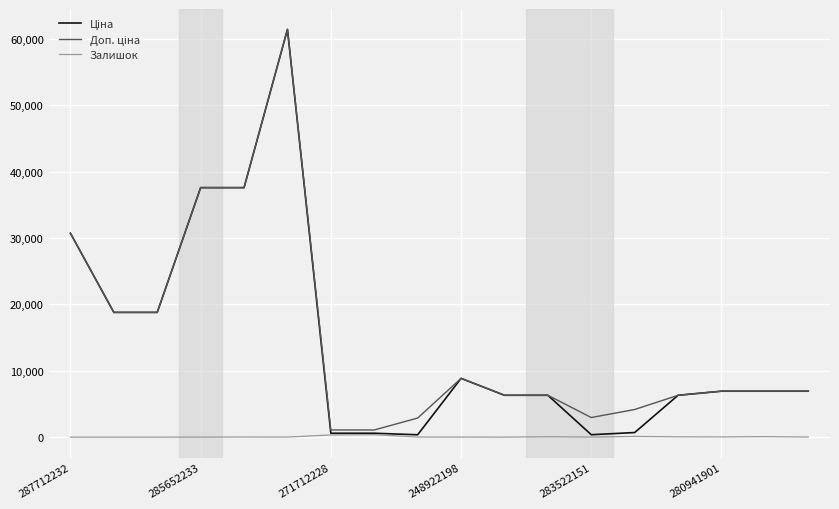

What is the greatest value displayed?

61434.3